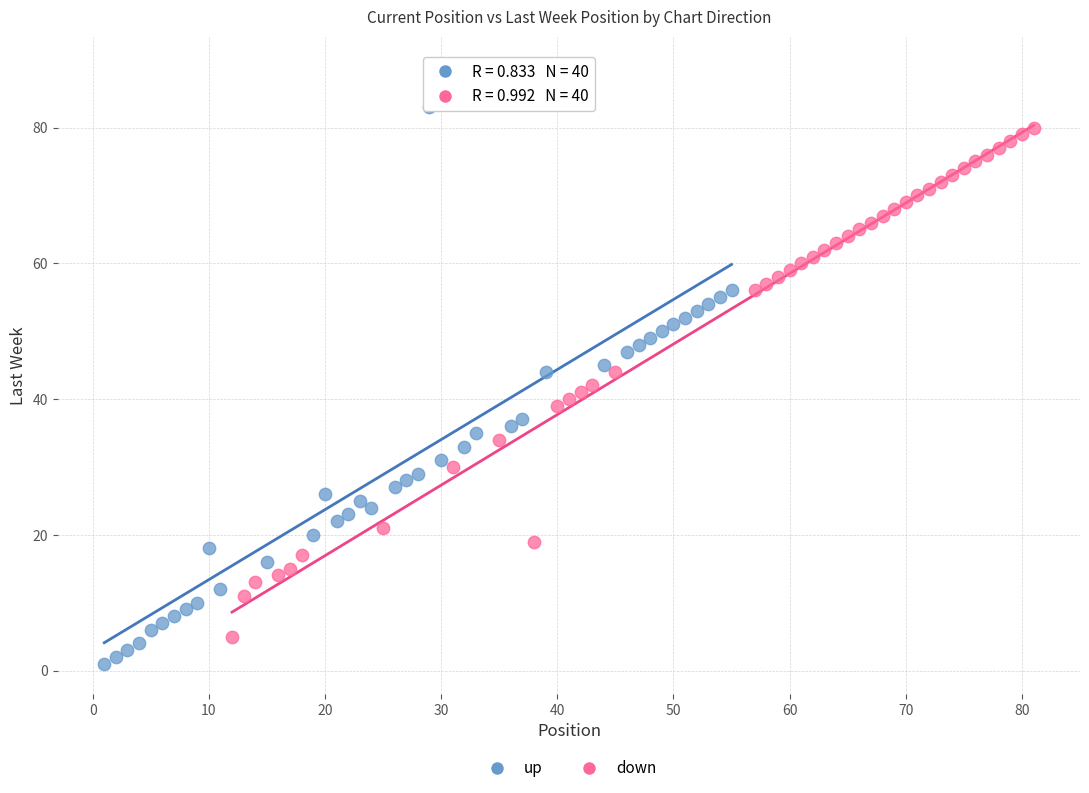

Which series reaches the minimum Y coordinate?

up